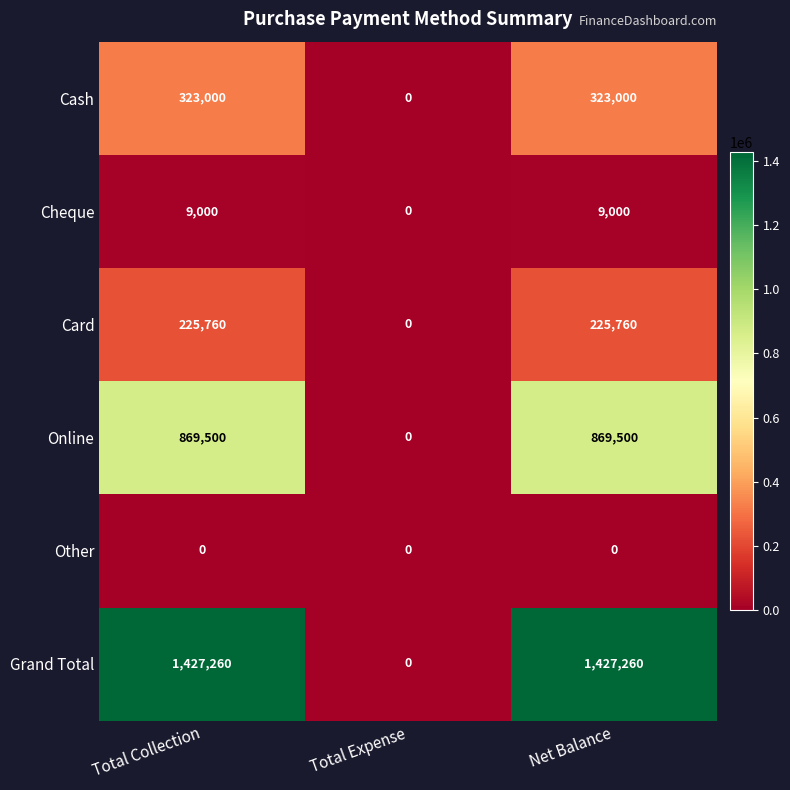

Reading left to right, what are all the values shown in this chart?

Cash: Total Collection=323000	Total Expense=0	Net Balance=323000
Cheque: Total Collection=9000	Total Expense=0	Net Balance=9000
Card: Total Collection=225760	Total Expense=0	Net Balance=225760
Online: Total Collection=869500	Total Expense=0	Net Balance=869500
Other: Total Collection=0	Total Expense=0	Net Balance=0
Grand Total: Total Collection=1427260	Total Expense=0	Net Balance=1427260